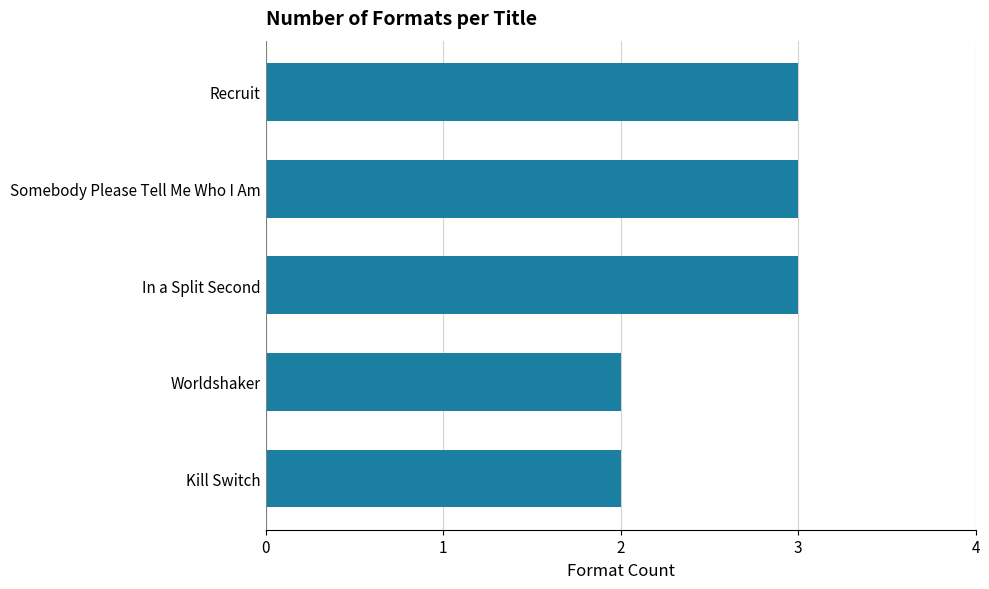

What is the difference between the maximum and minimum values?

1